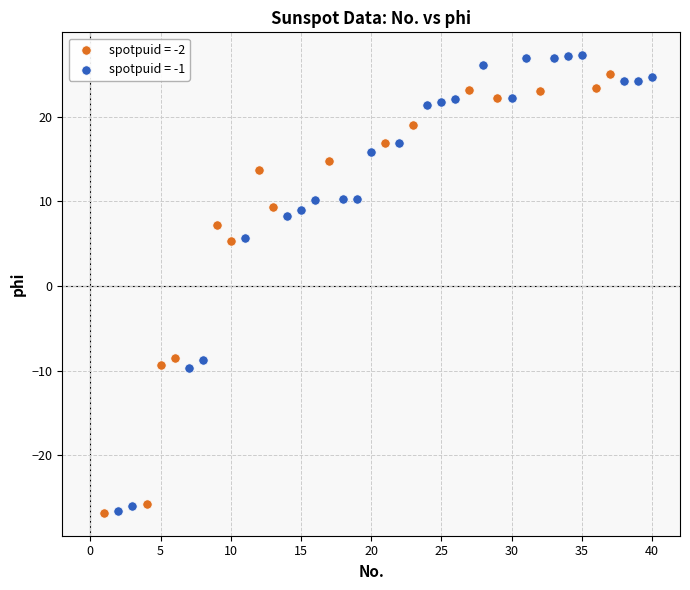

Which series has the largest Y range (max minus min)?

spotpuid = -1